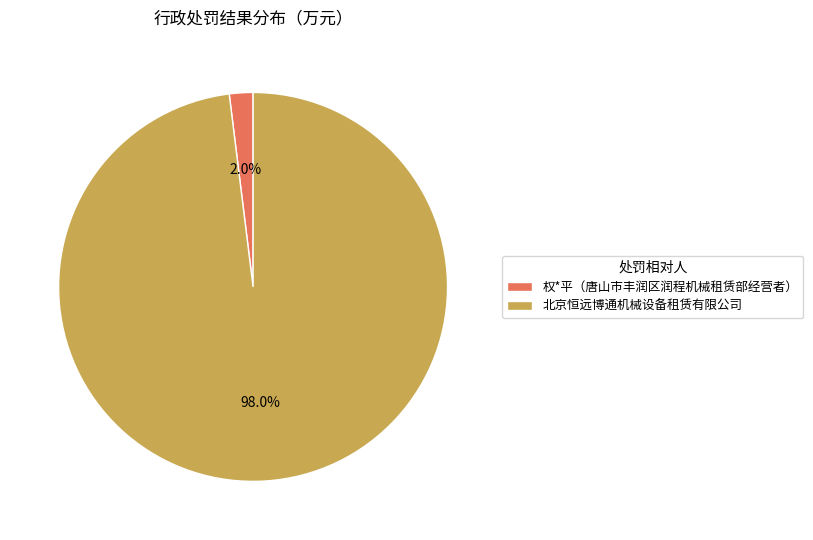

To the nearest percent, what portion does 权*平（唐山市丰润区润程机械租赁部经营者） represent?

2%